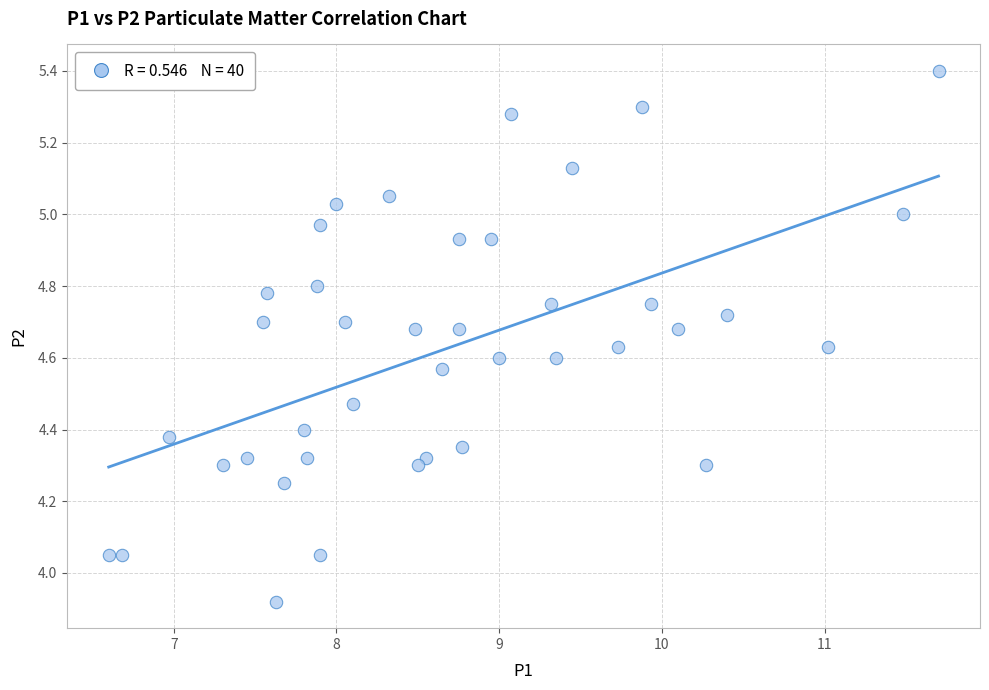

What is the range of Y values (max minus min)?

1.5